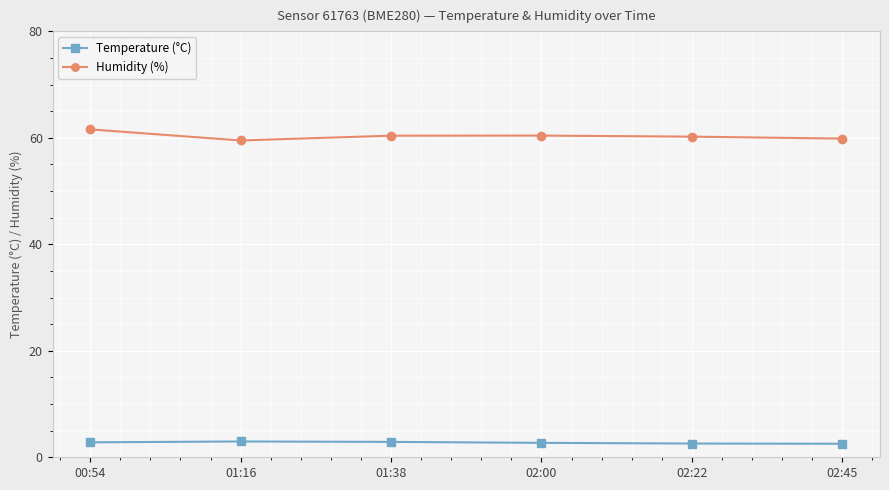

What are all the series names shown in the legend?

Temperature (°C), Humidity (%)